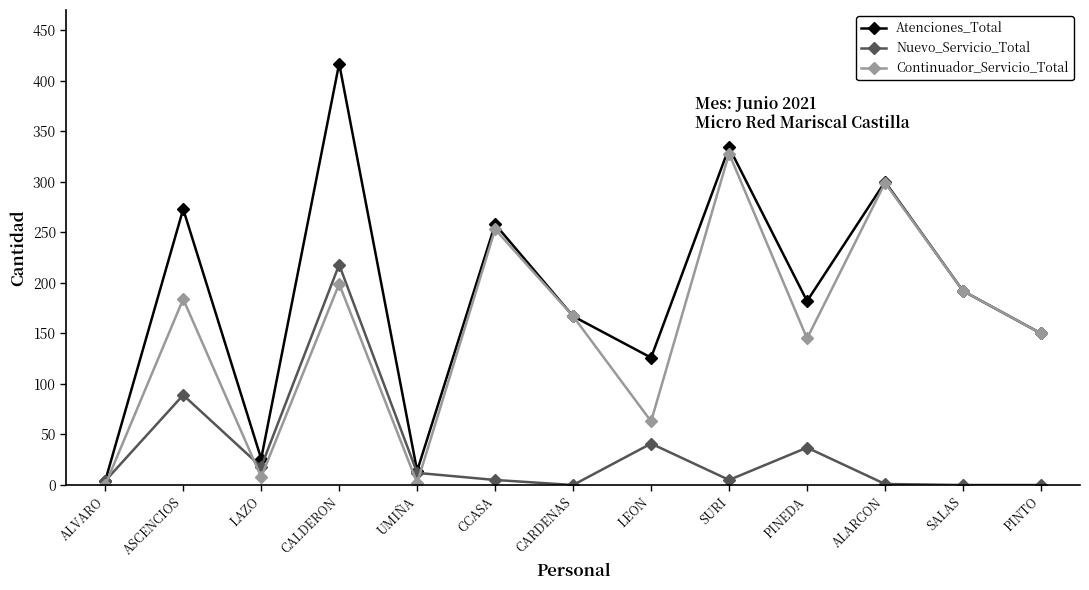

What are all the series names shown in the legend?

Atenciones_Total, Nuevo_Servicio_Total, Continuador_Servicio_Total